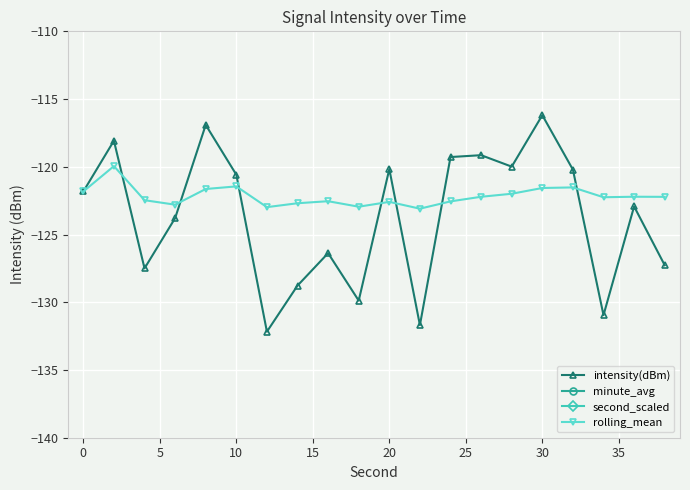

True or false: rolling_mean has a value of -25.2 at 30.

False